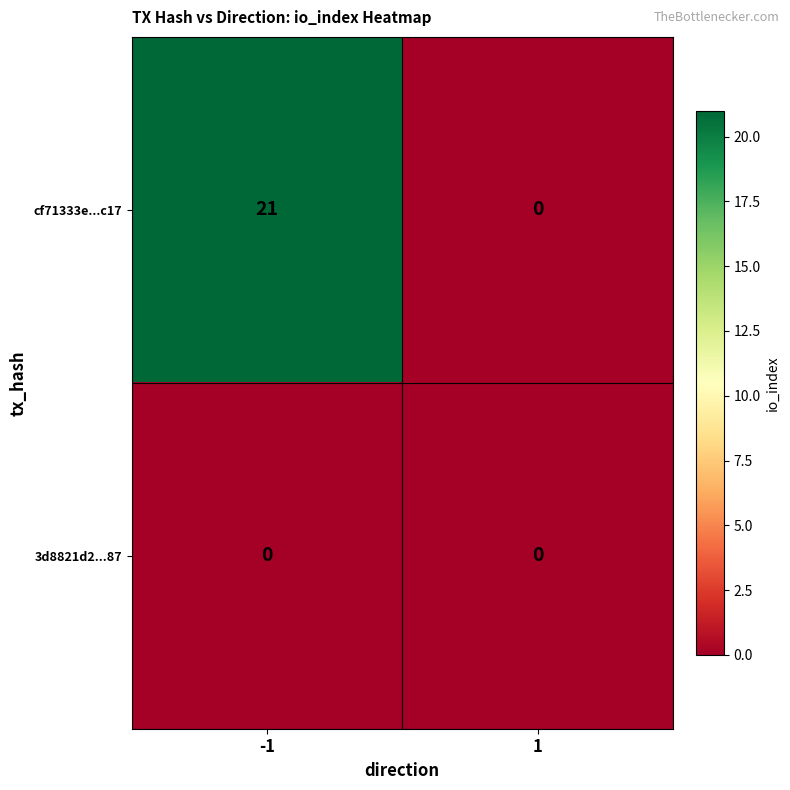

What is the maximum value shown in the chart?

21